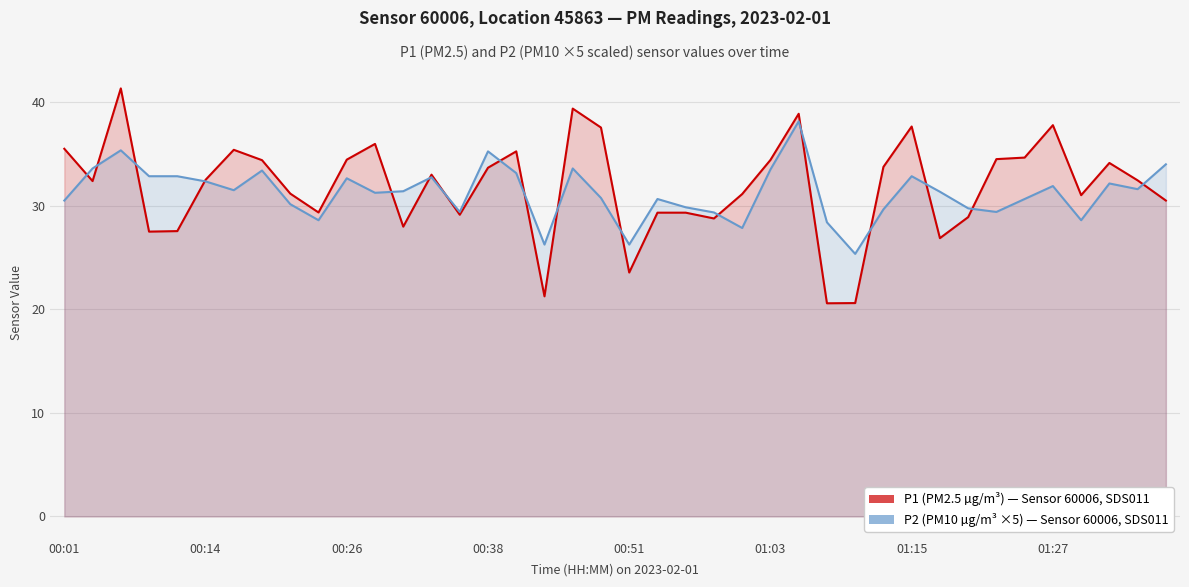

Which series has the largest range (max minus min)?

P1: PM2.5 (µg/m³) — Sensor 60006